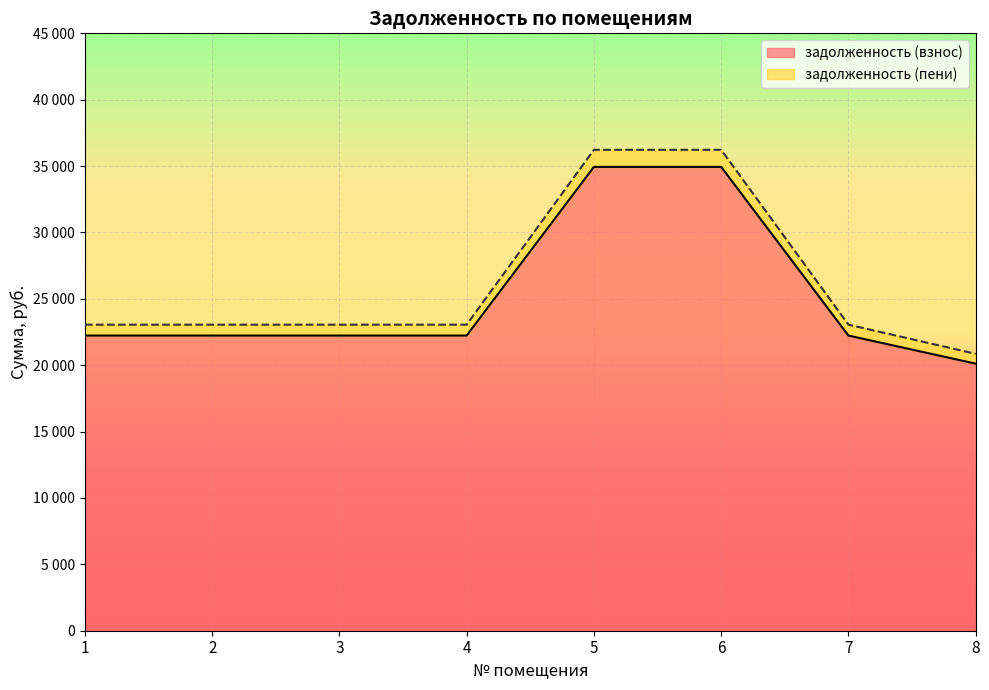

What are all the series names shown in the legend?

задолженность (взнос), задолженность (пени)